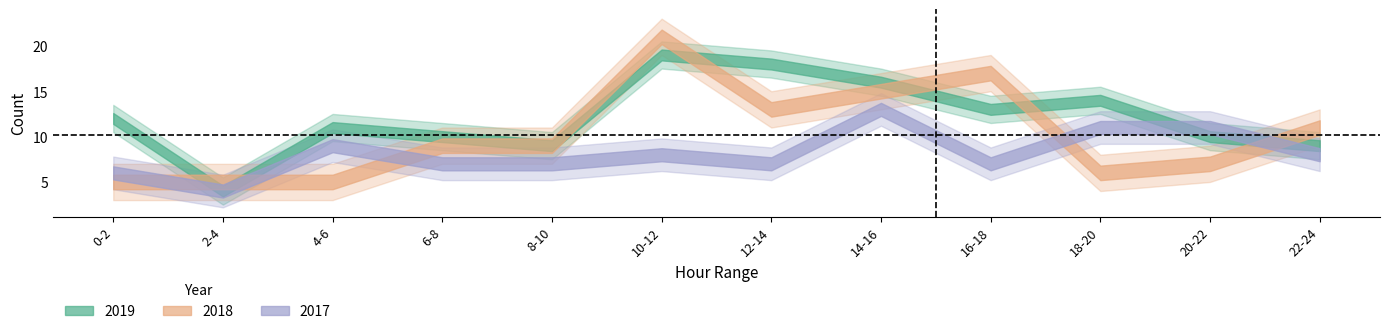

The value of 2018 at 16-18 is 10. True or false?

False